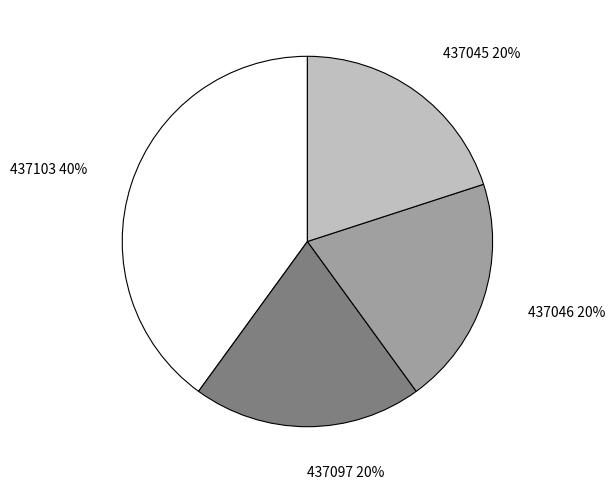

To the nearest percent, what is the average slice percentage?

25%